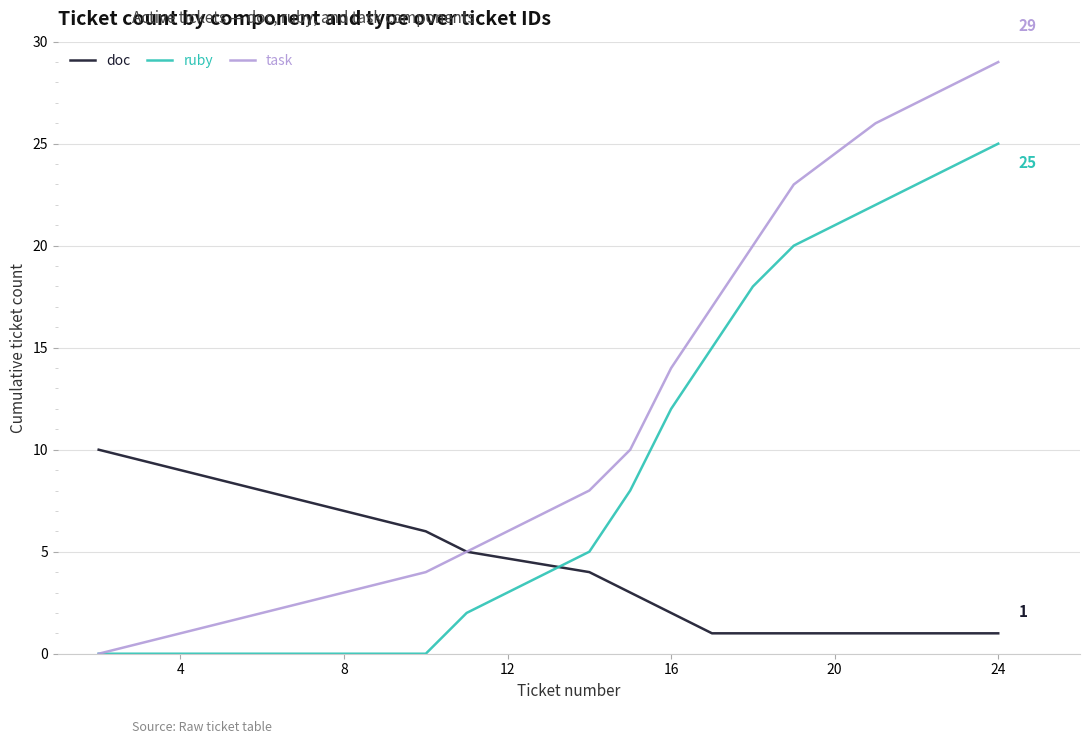

Which series has the largest range (max minus min)?

task